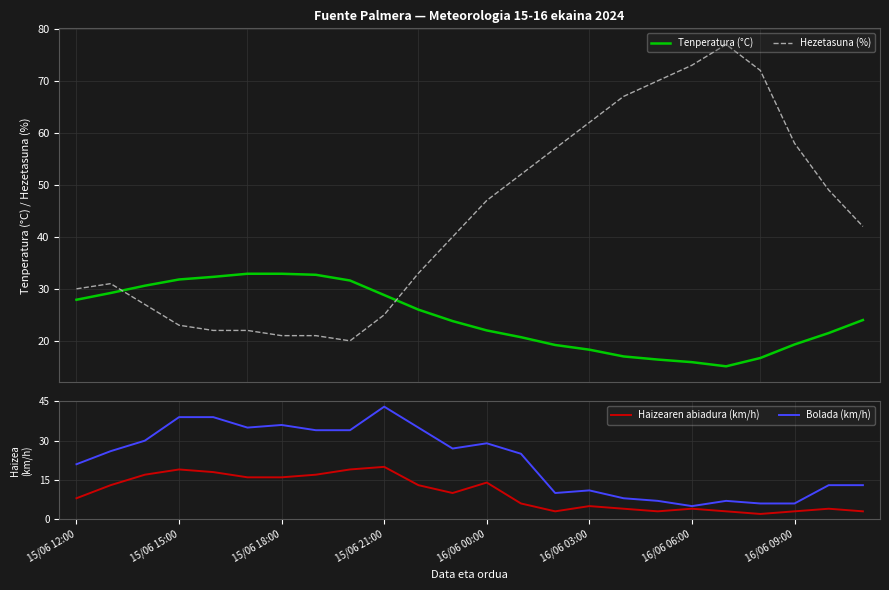

How many times do Hezetasuna (%) and Tenperatura (°C) cross each other?

2